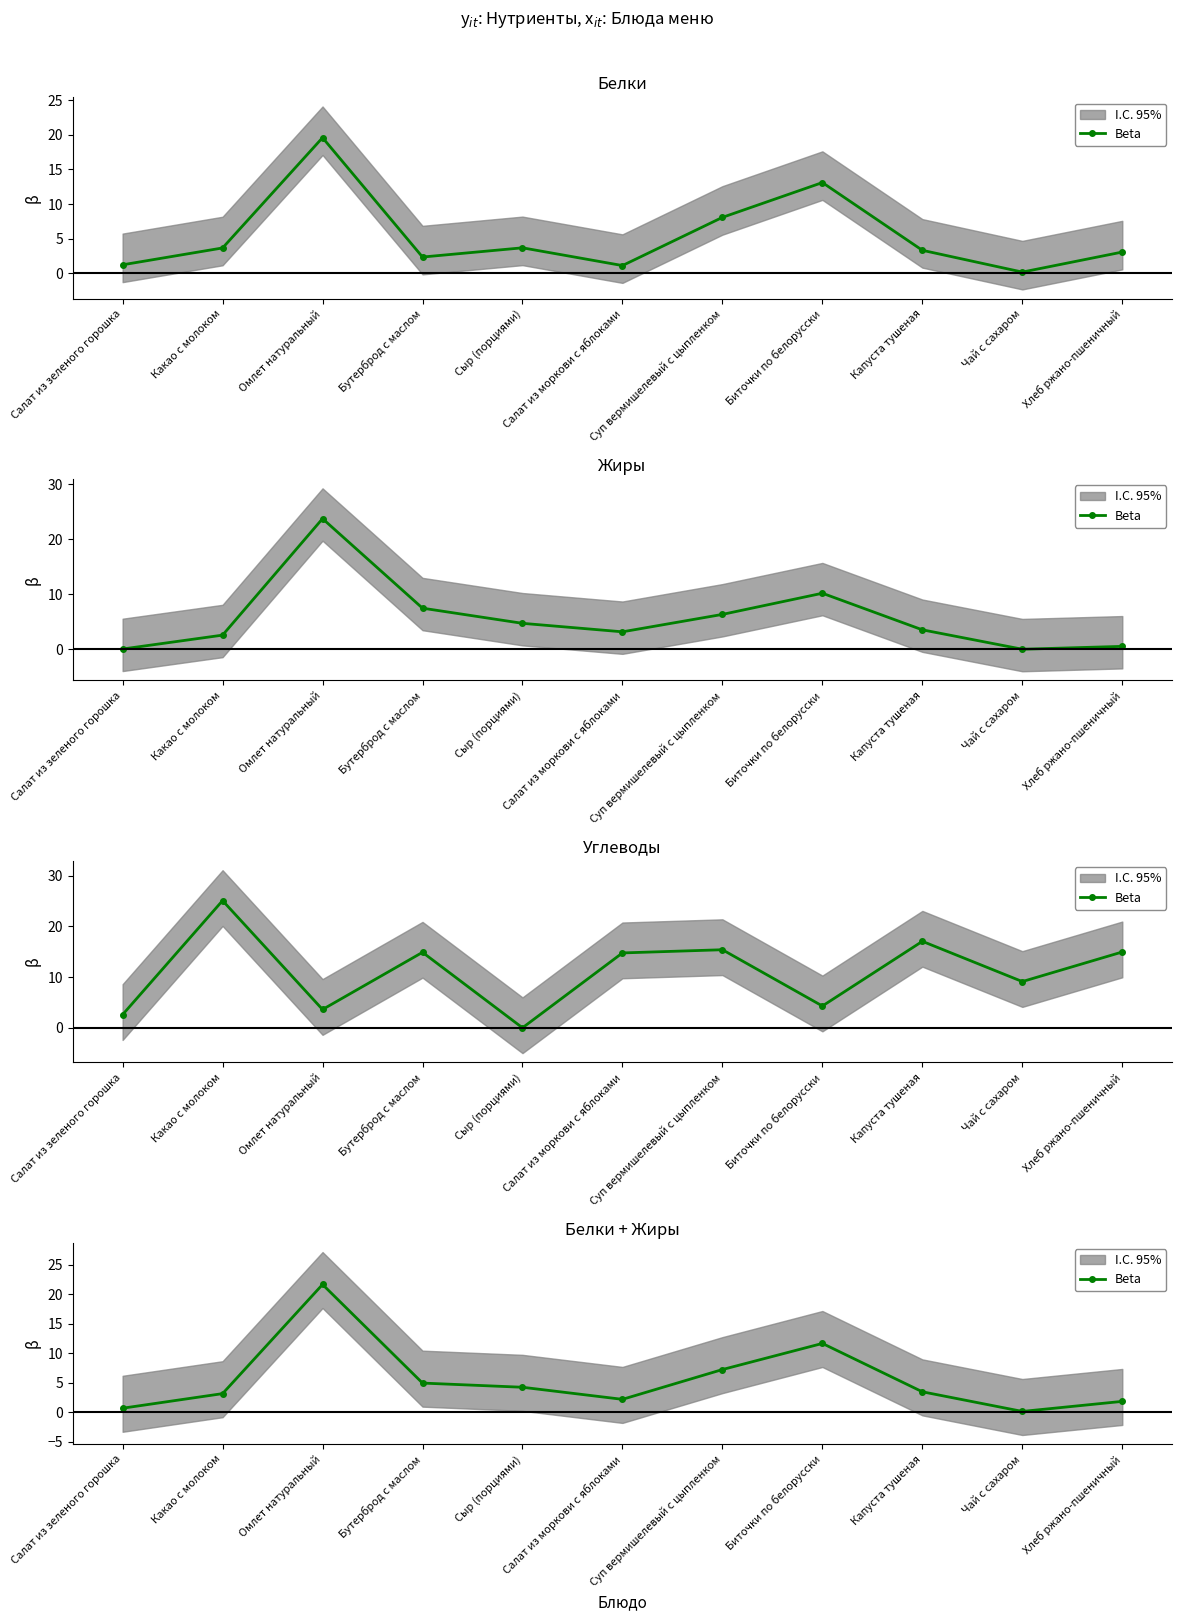

Reading left to right, transcribe all the data shown in this chart.

Салат из зеленого горошка=0.7	Какао с молоком=3.1	Омлет натуральный=21.6	Бутерброд с маслом=4.9	Сыр (порциями)=4.2	Салат из моркови с яблоками=2.2	Суп вермишелевый с цыпленком=7.2	Биточки по белорусски=11.6	Капуста тушеная=3.4	Чай с сахаром=0.1	Хлеб ржано-пшеничный=1.8